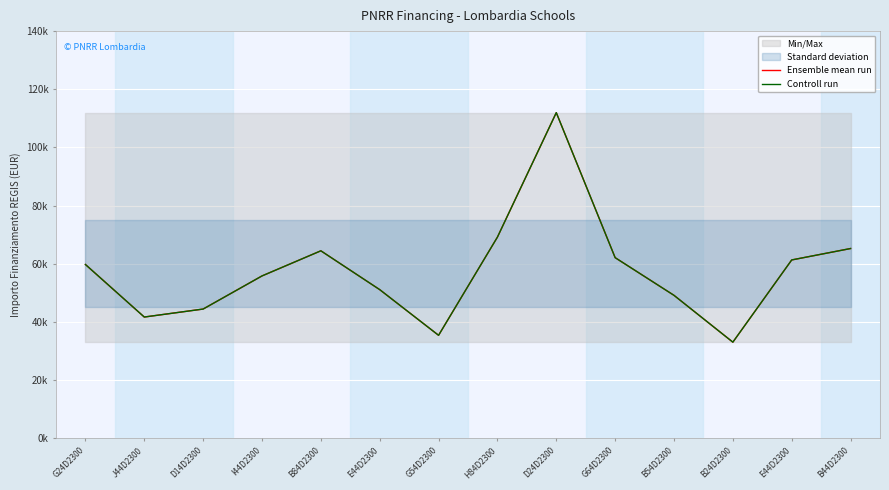

Rank the series by their maximum value, from lowest to highest.

Ensemble mean run, Controll run